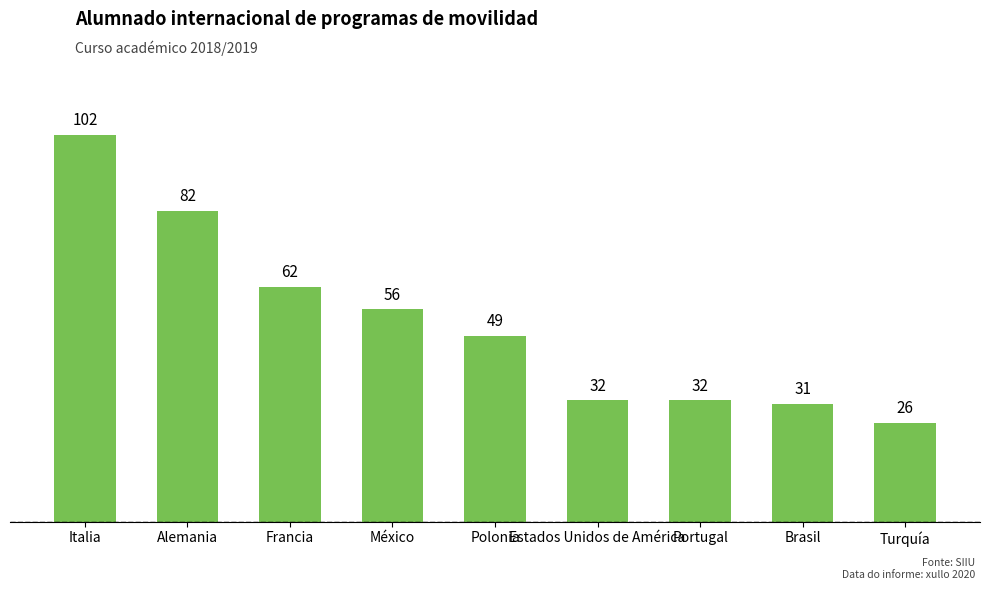

Approximately how many times larger is the value at Estados Unidos de América compared to Italia?

0.3